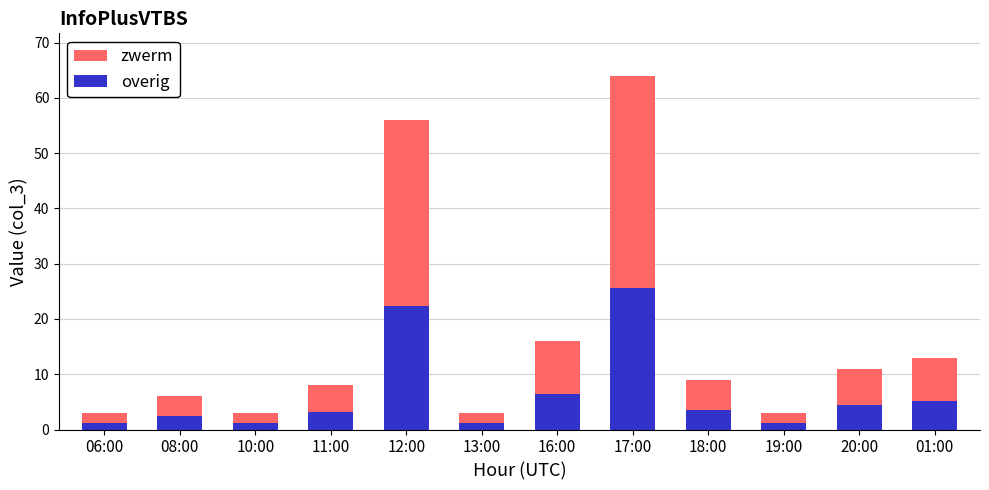

Reading right to left, what are the values for overig?

5.2	4.4	1.2	3.6	25.6	6.4	1.2	22.4	3.2	1.2	2.4	1.2